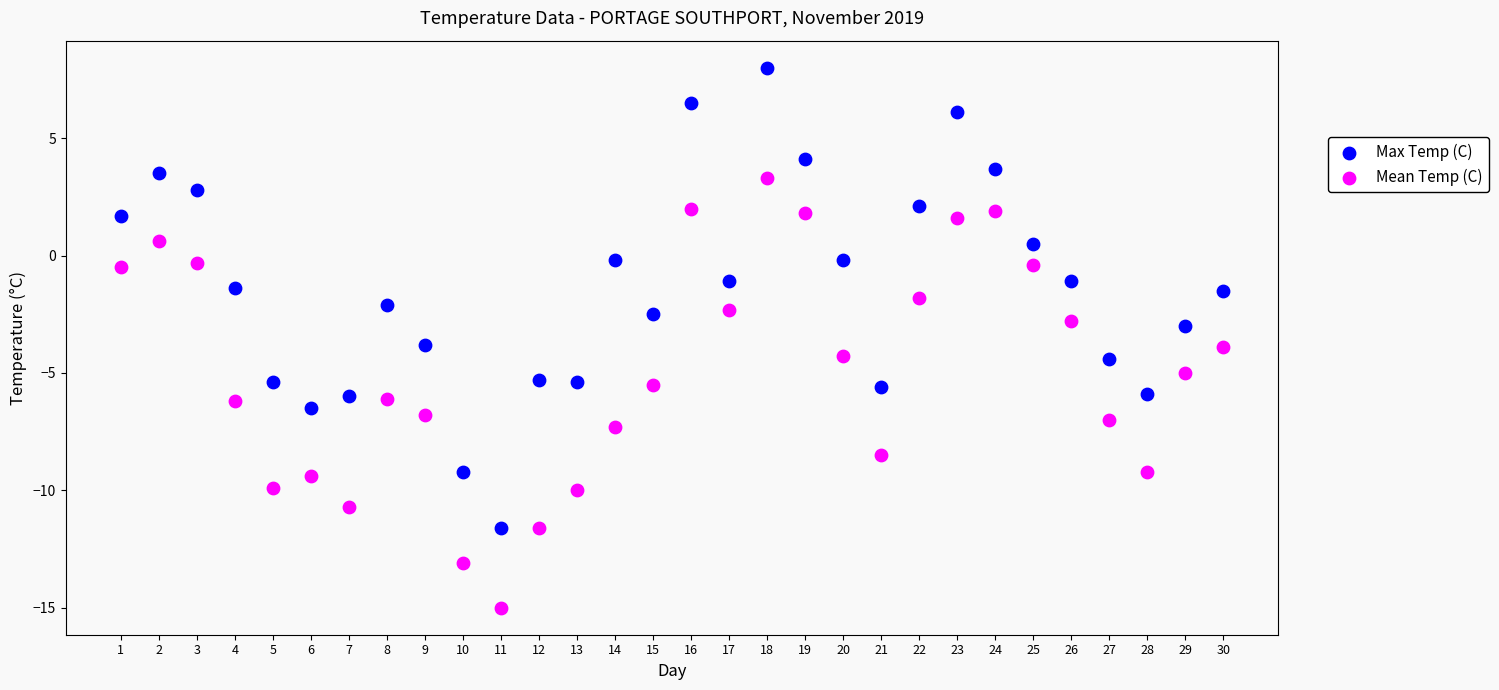

Across all data points, what is the range of X values (max minus min)?

29.0